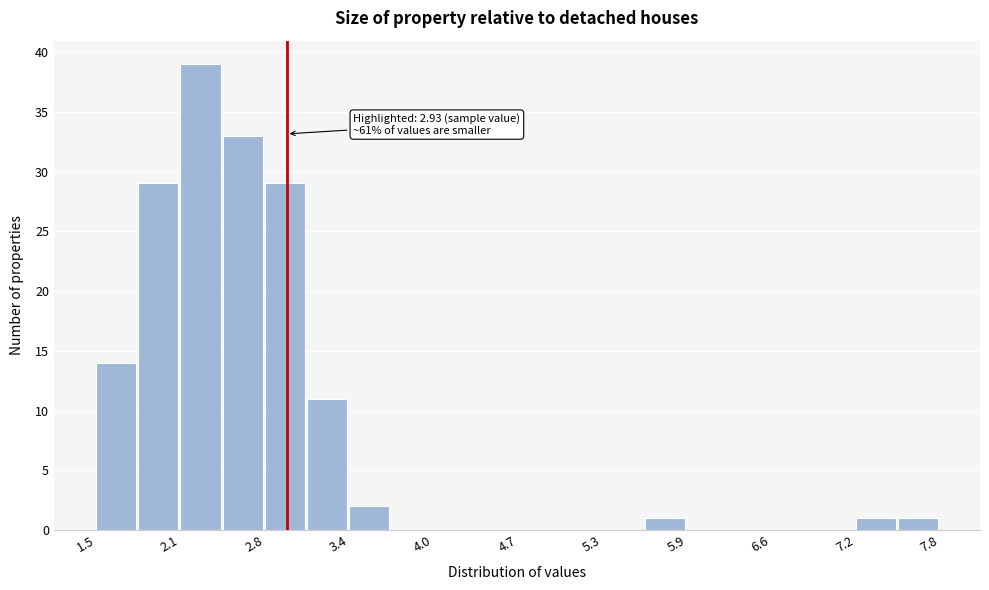

Around what value on the x-axis is the tallest bar? Give the approximate position of its centre, as read against the axis.

2.3